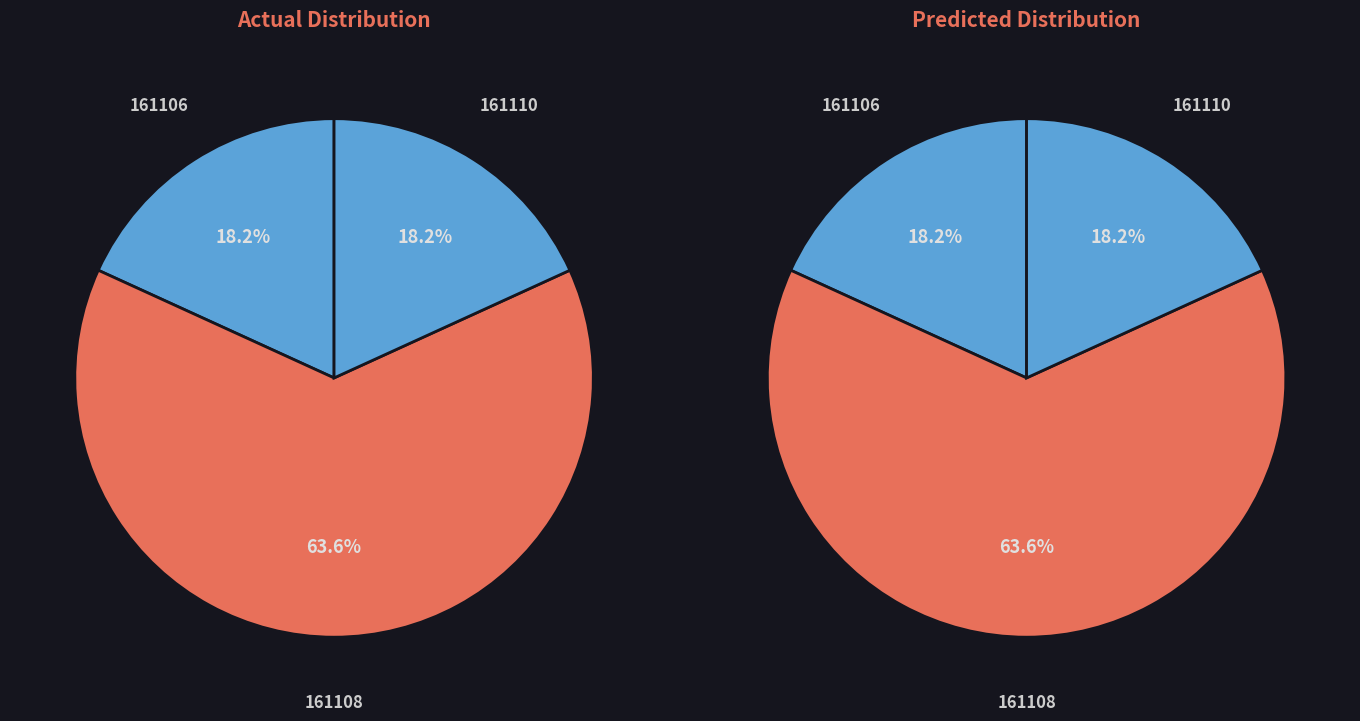

To the nearest percent, what is the difference between the 161108 and 161110 slice percentages?

45%